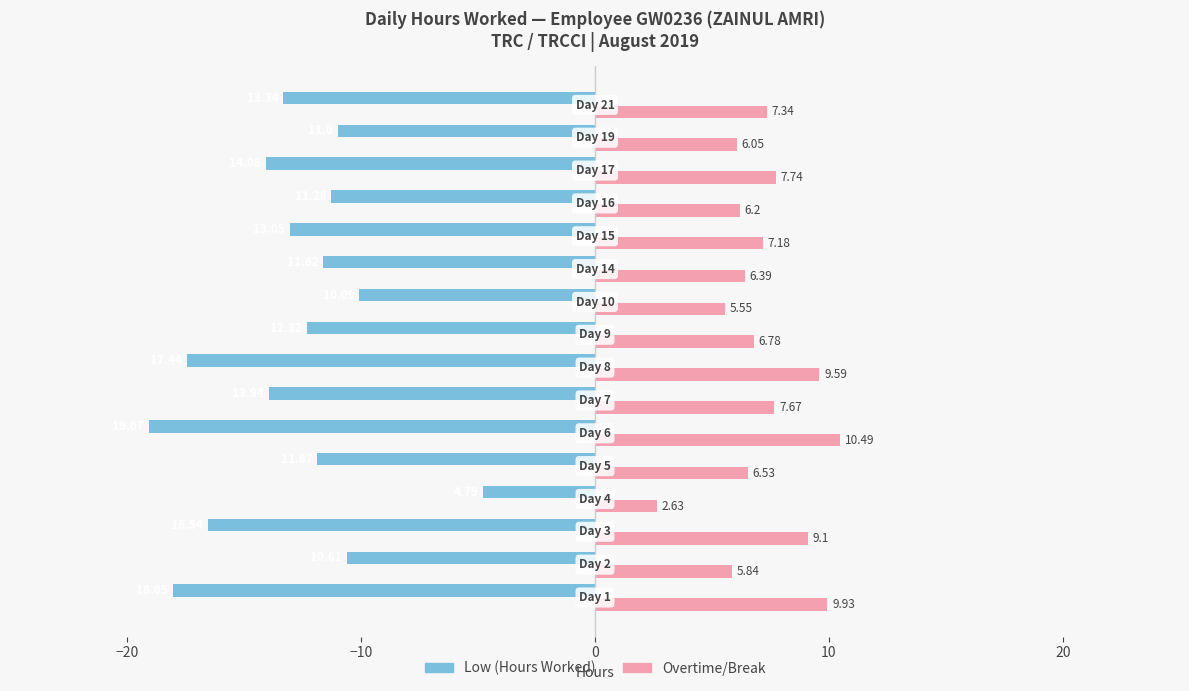

Which series has the largest total across all categories?

Overtime/Break